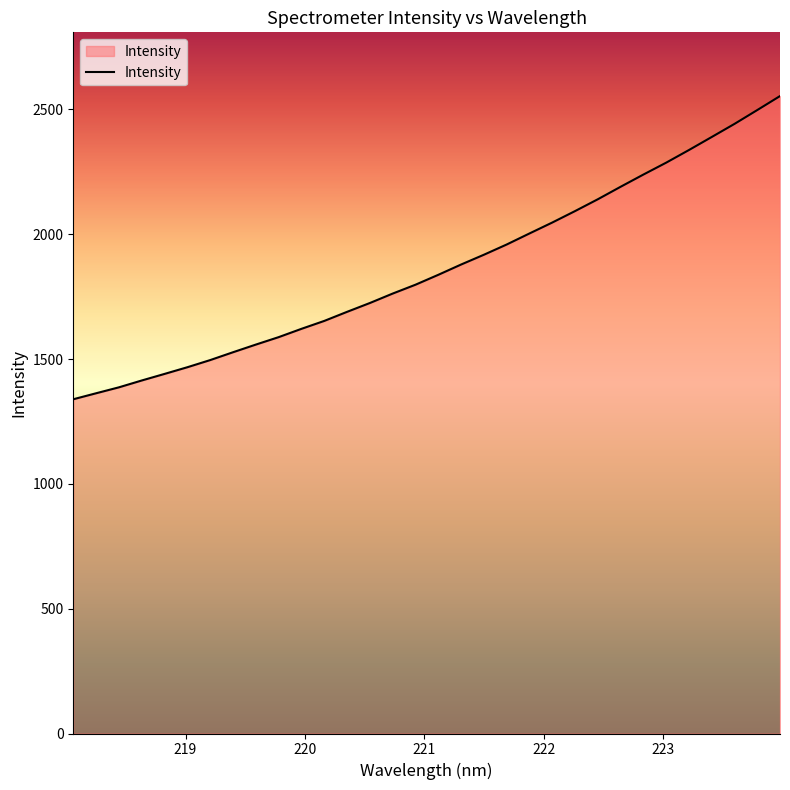

What is the smallest value displayed?

1338.8